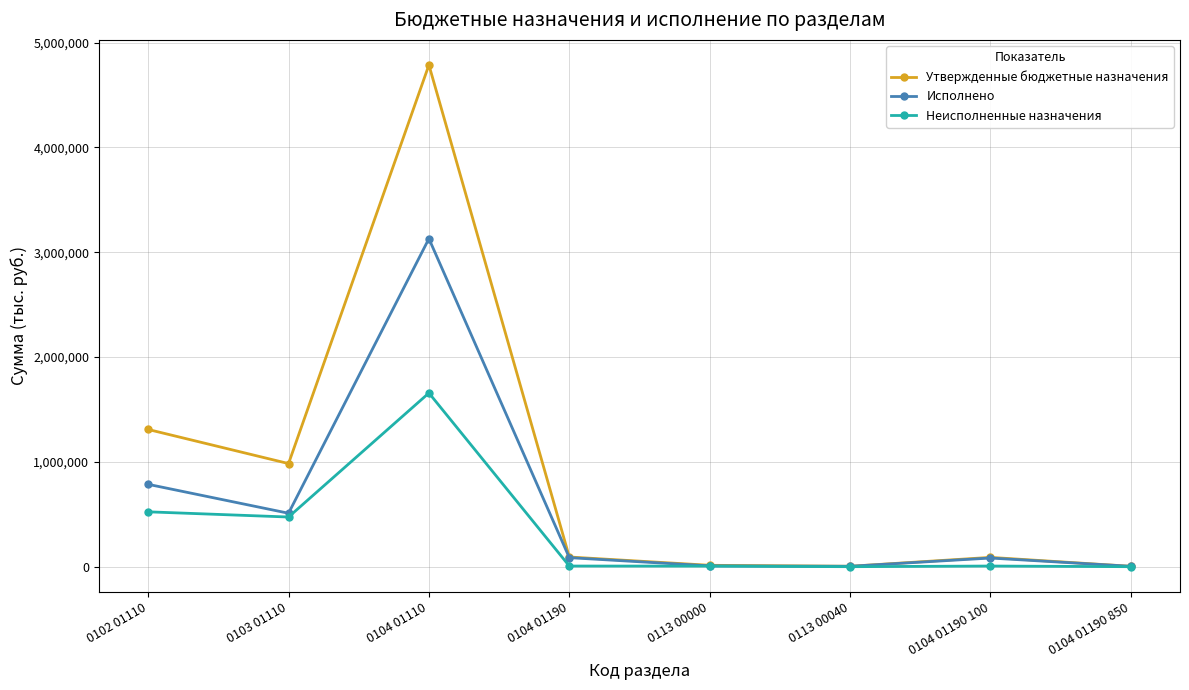

What position from the left is 0102 01110?

1